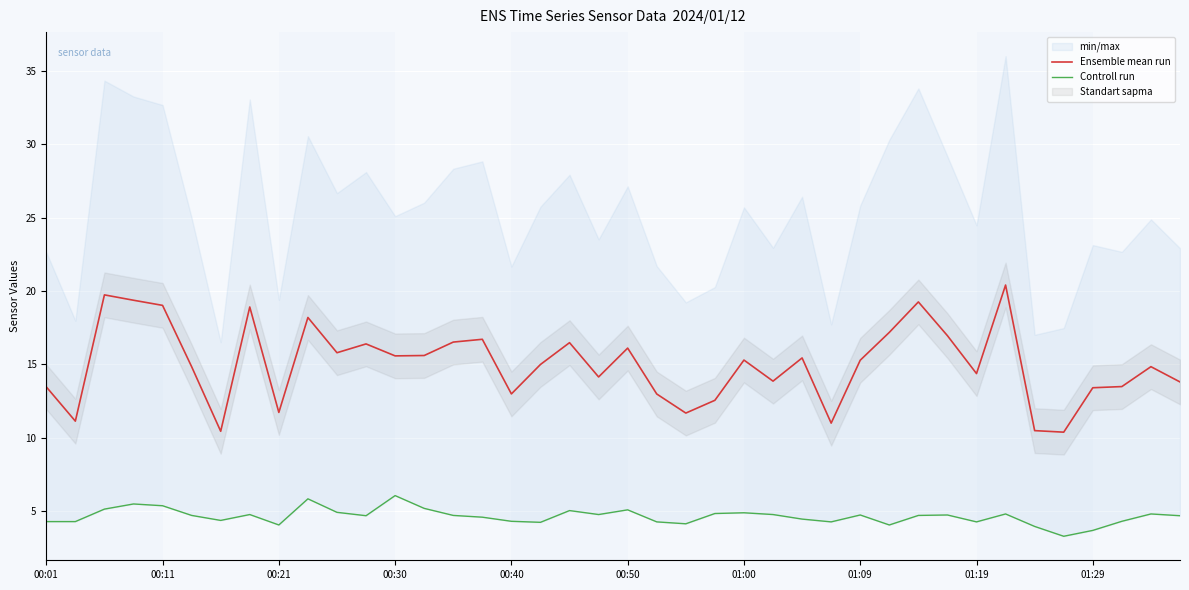

What value does the Controll run series have at 00:01?

4.3